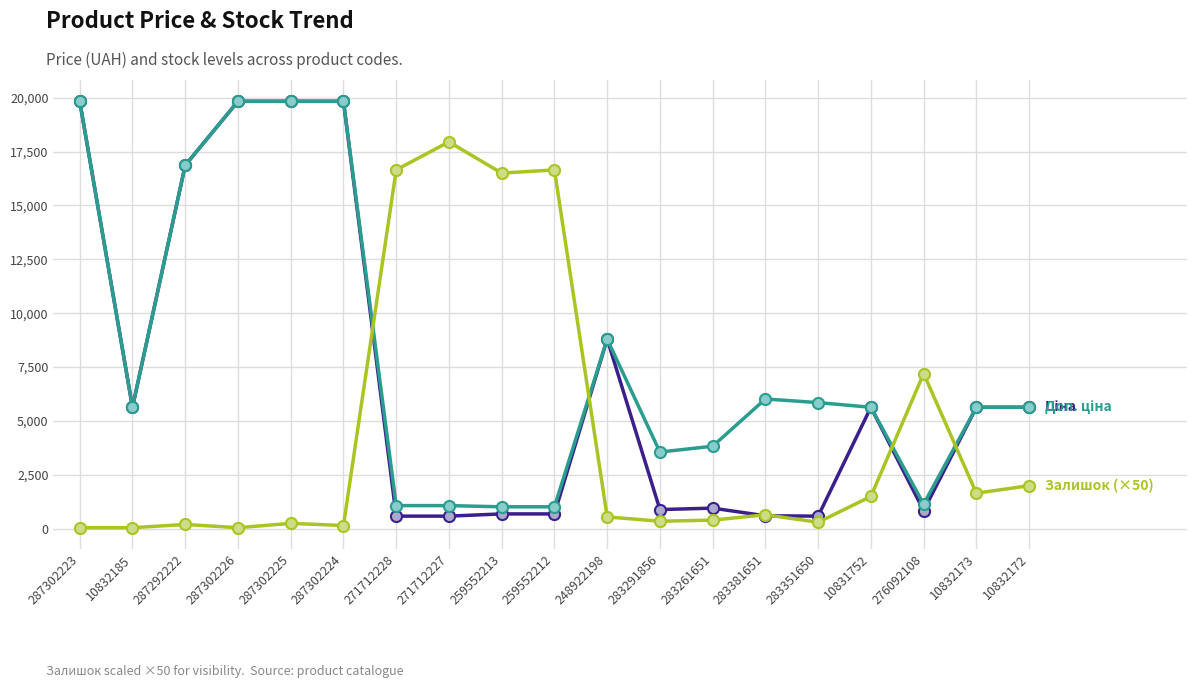

What is the maximum value shown in the chart?

19831.1